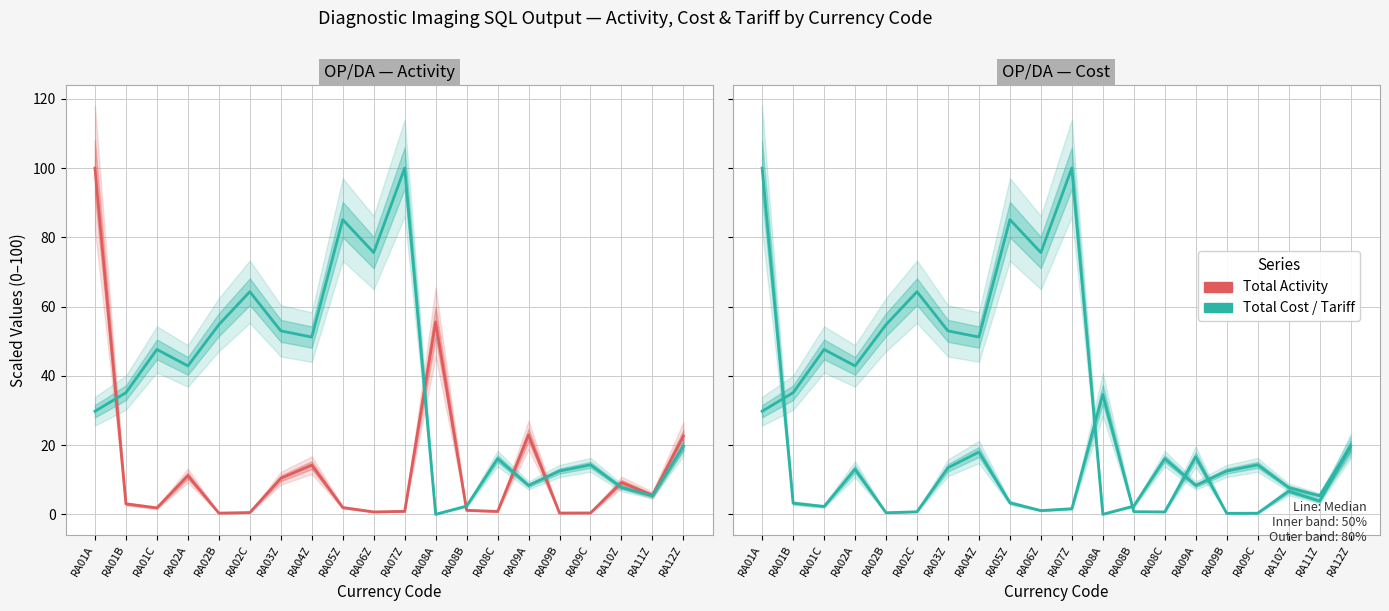

What is the difference between the second highest and minimum values in the Total Activity (median) series?

55.2